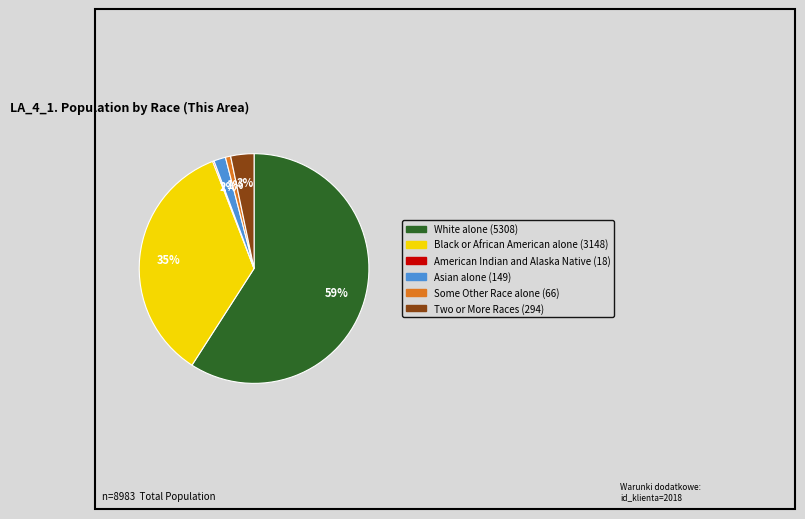

What is the largest slice in the pie chart?

White alone